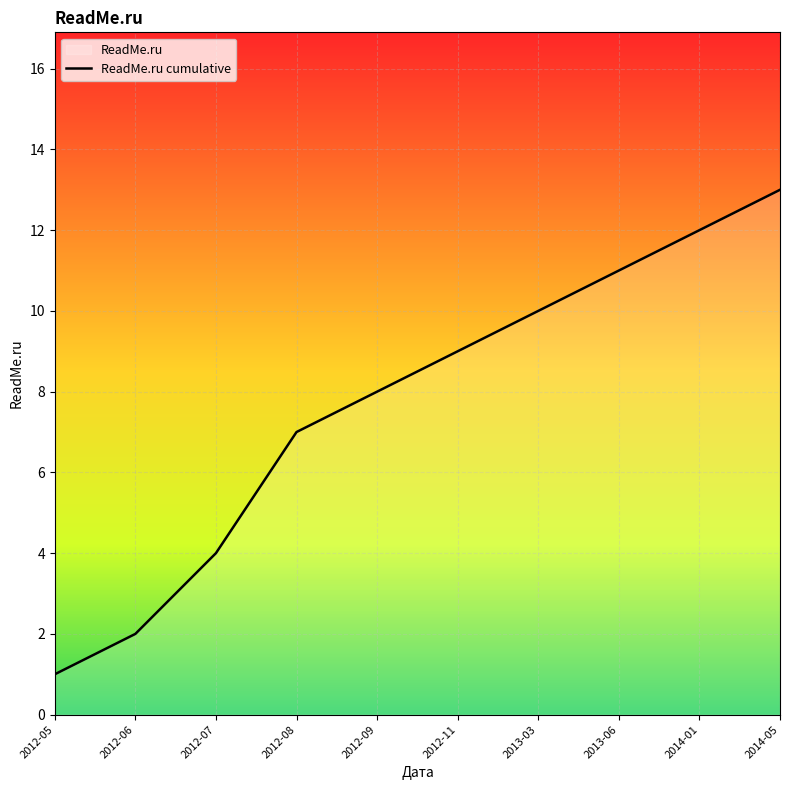

What is the value of the 3rd point from the left?

4